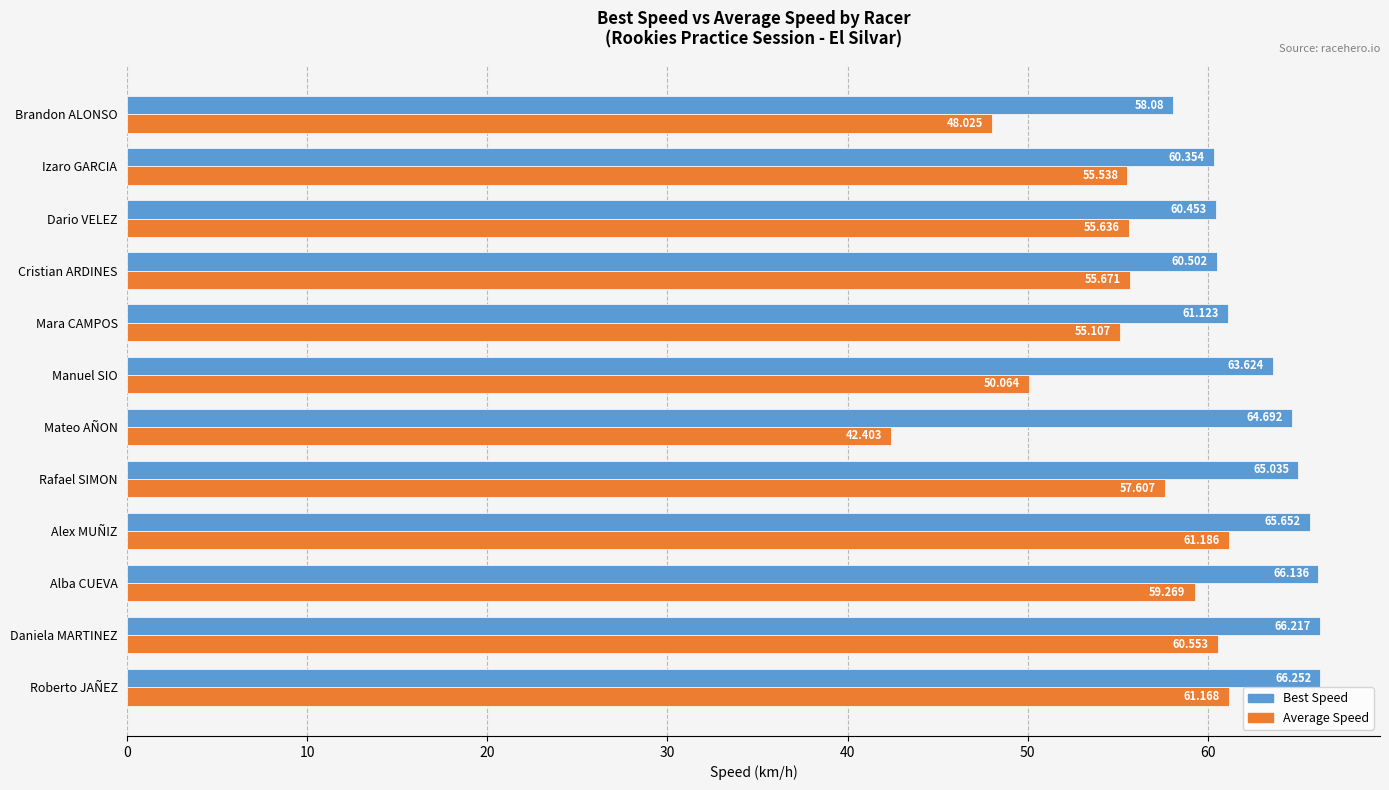

Which series has the largest total across all categories?

Best Speed